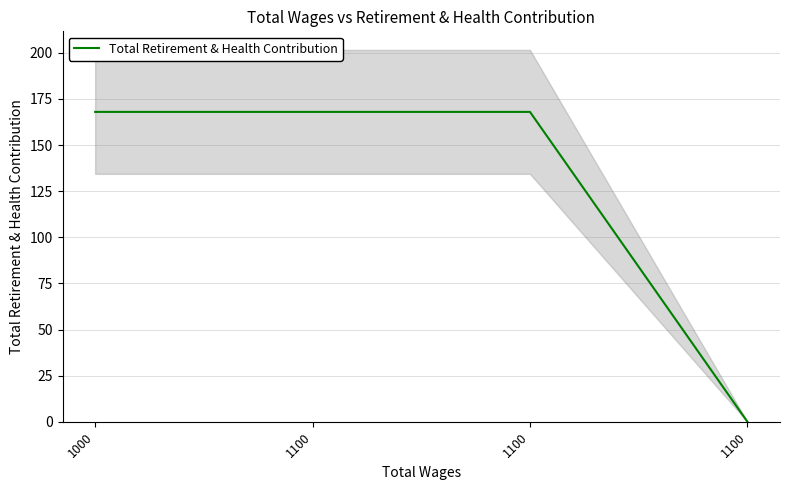

How many lines are shown in the chart?

1